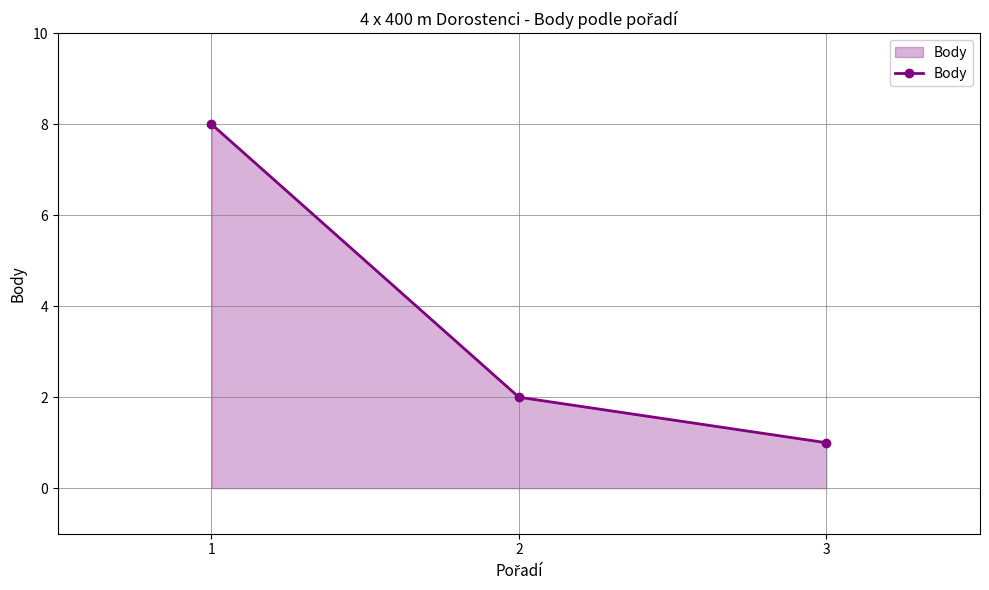

What is the minimum value shown in the chart?

1